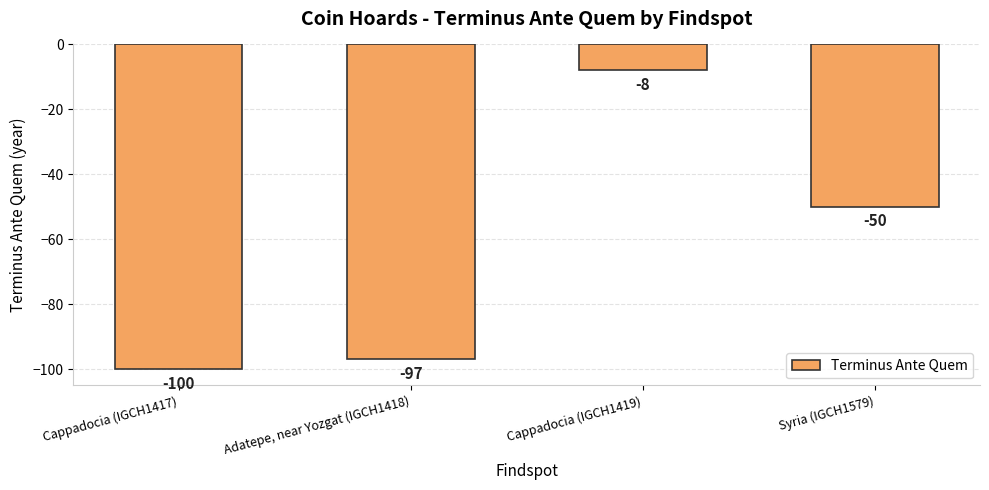

At which label does the data first exceed -50?

Cappadocia (IGCH1419)